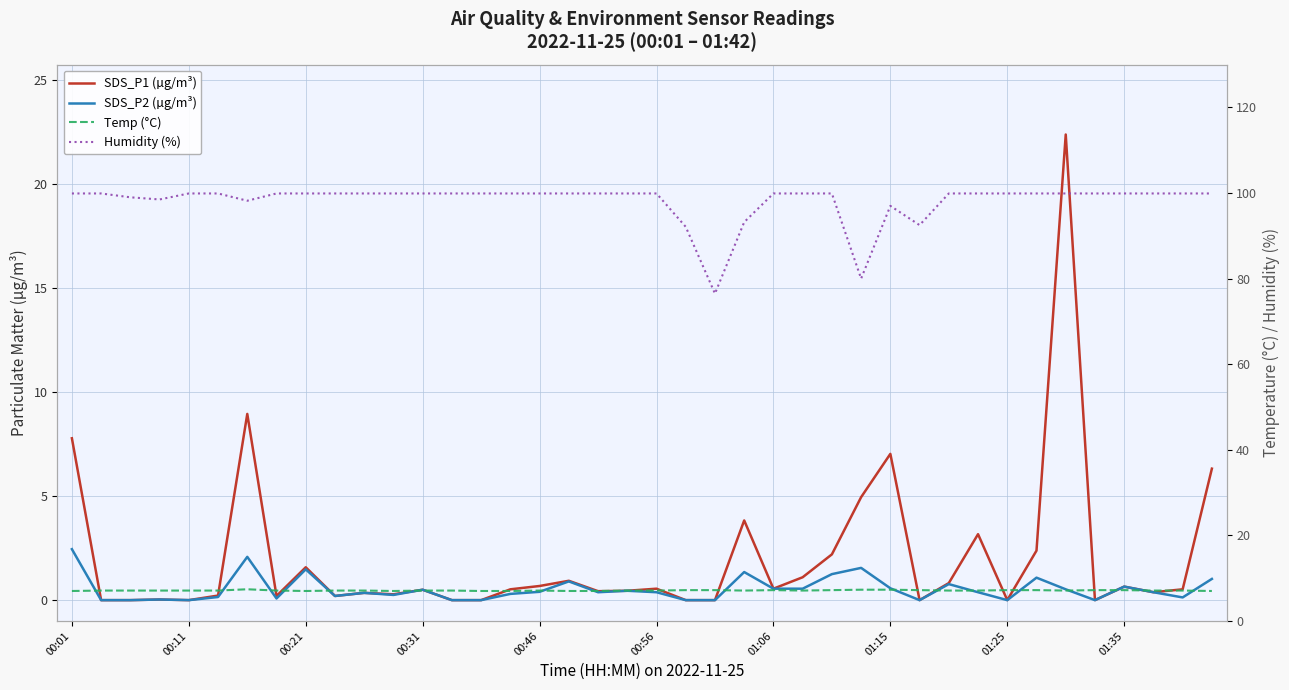

Reading left to right, what are all the values shown in this chart?

SDS_P1 (µg/m³): 7.8	0.0	0.0	0.0	0.0	0.2	8.9	0.2	1.6	0.2	0.3	0.3	0.5	0.0	0.0	0.5	0.7	0.9	0.4	0.5	0.6	0.0	0.0	3.8	0.6	1.1	2.2	5.0	7.0	0.0	0.8	3.2	0.0	2.4	22.4	0.0	0.7	0.4	0.5	6.3
SDS_P2 (µg/m³): 2.5	0.0	0.0	0.0	0.0	0.1	2.1	0.1	1.5	0.2	0.3	0.2	0.5	0.0	0.0	0.3	0.4	0.9	0.4	0.5	0.4	0.0	0.0	1.4	0.6	0.6	1.2	1.6	0.6	0.0	0.8	0.4	0.0	1.1	0.5	0.0	0.7	0.4	0.1	1.0
Temp (°C): 7.0	7.1	7.1	7.1	7.1	7.1	7.4	7.1	7.0	7.1	7.1	7.0	7.1	7.1	7.0	7.0	7.1	7.0	7.0	7.1	7.1	7.2	7.2	7.1	7.2	7.1	7.2	7.3	7.3	7.2	7.1	7.1	7.2	7.2	7.1	7.2	7.2	7.1	7.1	7.0
Humidity (%): 99.9	99.9	99.0	98.5	99.9	99.9	98.2	99.9	99.9	99.9	99.9	99.9	99.9	99.9	99.9	99.9	99.9	99.9	99.9	99.9	99.9	92.1	76.5	93.2	99.9	99.9	99.9	80.0	97.0	92.5	99.9	99.9	99.9	99.9	99.9	99.9	99.9	99.9	99.9	99.9